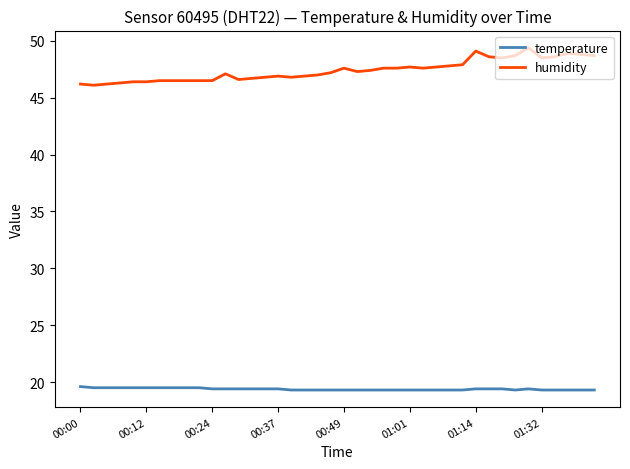

Which series has the largest range (max minus min)?

humidity